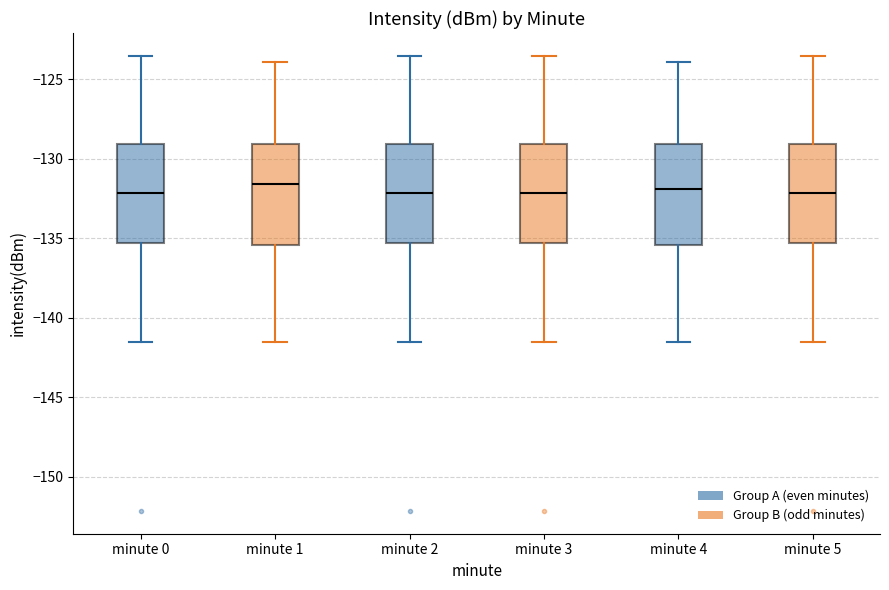

Reading left to right, transcribe this box plot: for each box, give where its median line is, the range the box spans, and where its two whiskers end, as read against the y-axis. The values are not printed on the chart, so give them approximately, as read against the axis.

minute 0: median -132.0, box -135.5 to -129.0, whiskers -141.5 to -123.5
minute 1: median -131.5, box -135.5 to -129.0, whiskers -141.5 to -124.0
minute 2: median -132.0, box -135.5 to -129.0, whiskers -141.5 to -123.5
minute 3: median -132.0, box -135.5 to -129.0, whiskers -141.5 to -123.5
minute 4: median -132.0, box -135.5 to -129.0, whiskers -141.5 to -124.0
minute 5: median -132.0, box -135.5 to -129.0, whiskers -141.5 to -123.5